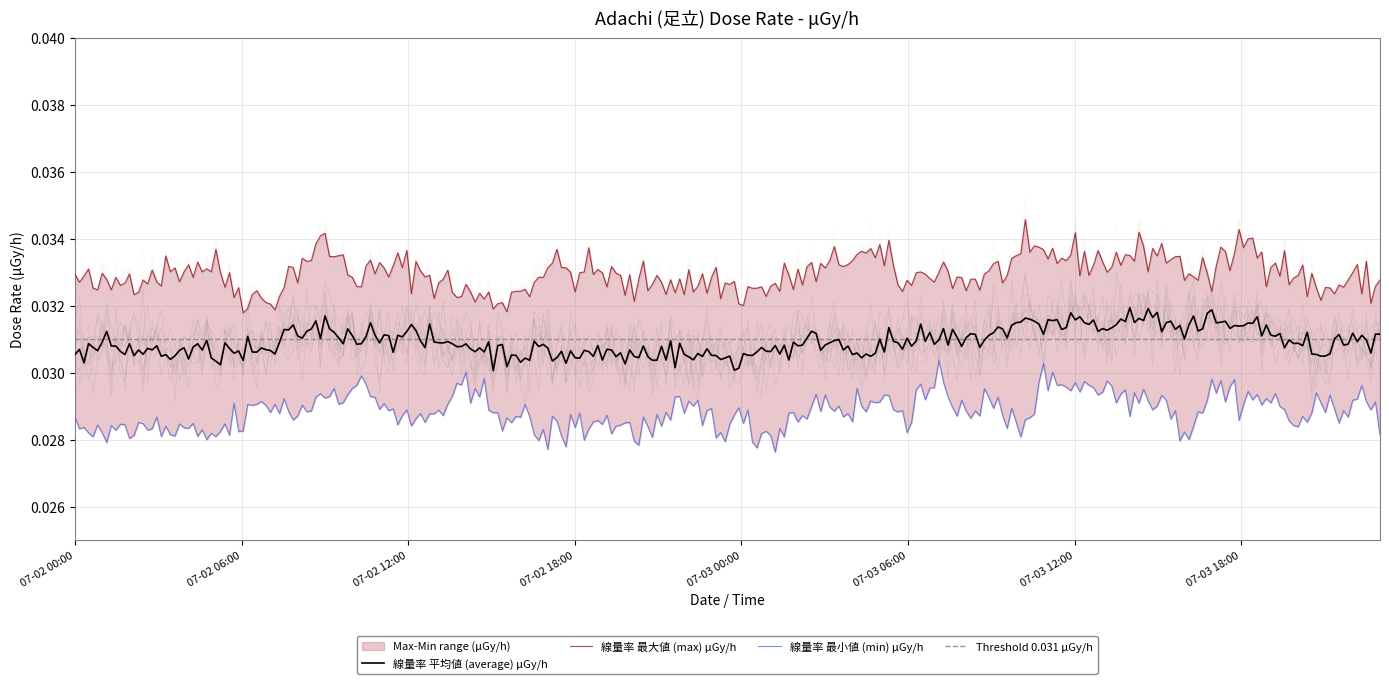

Where is average nearest to the value 0?

2022-07-02